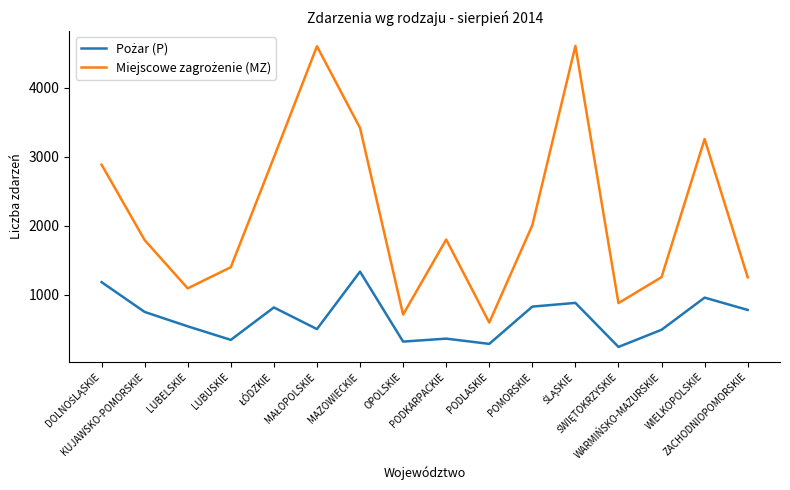

What is the maximum value shown in the chart?

4602